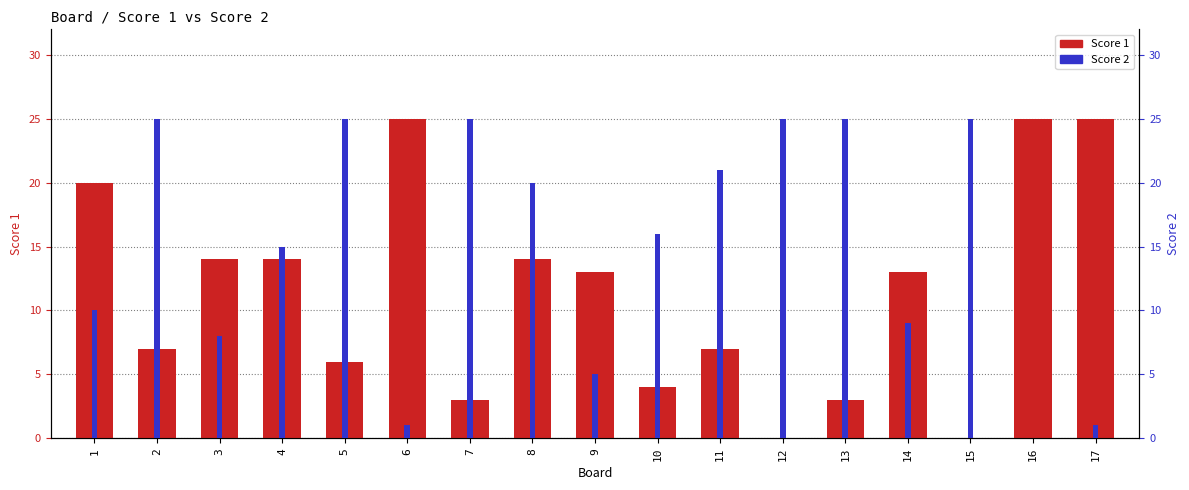

Reading left to right, list all the values displayed in this chart.

Score 1: 20	7	14	14	6	25	3	14	13	4	7	0	3	13	0	25	25
Score 2: 10	25	8	15	25	1	25	20	5	16	21	25	25	9	25	0	1